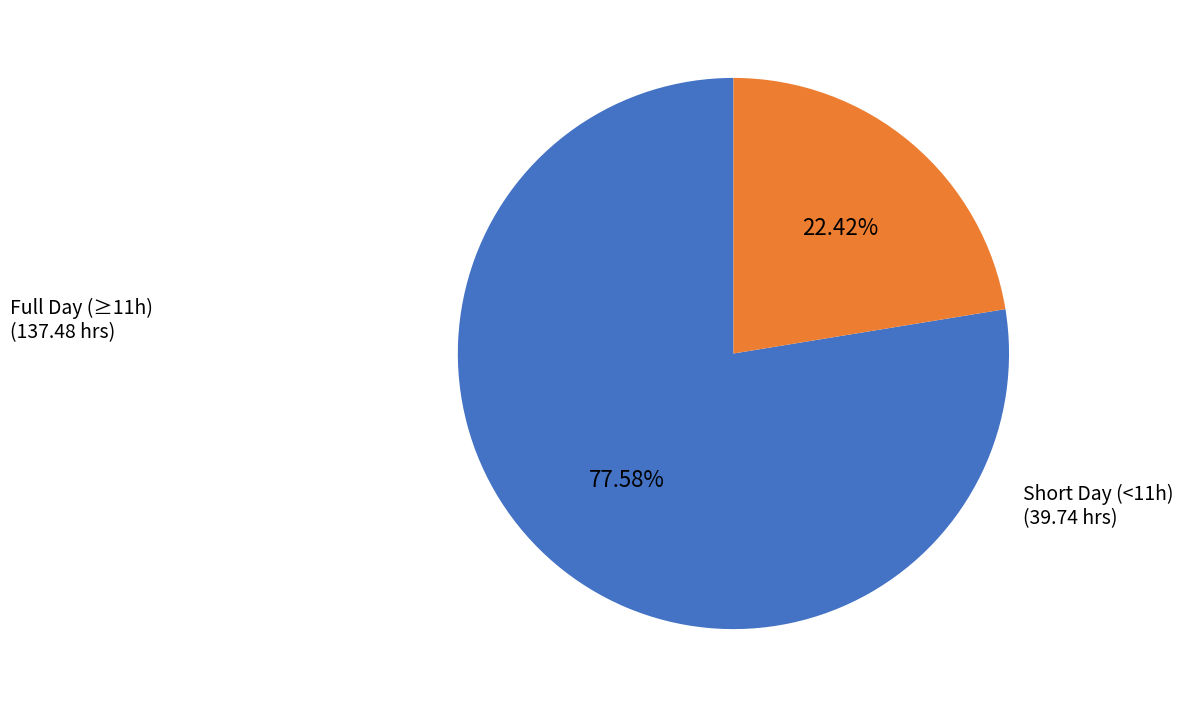

How many slices are in this pie chart?

2